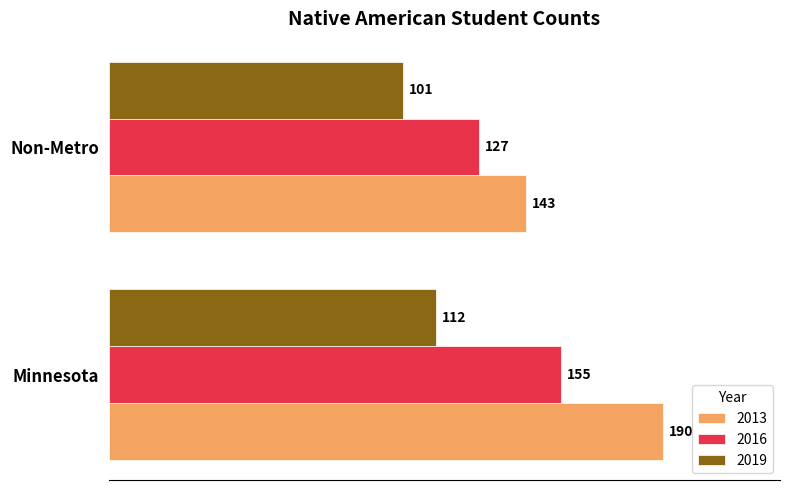

At which category does the chart reach its peak across all series?

Minnesota